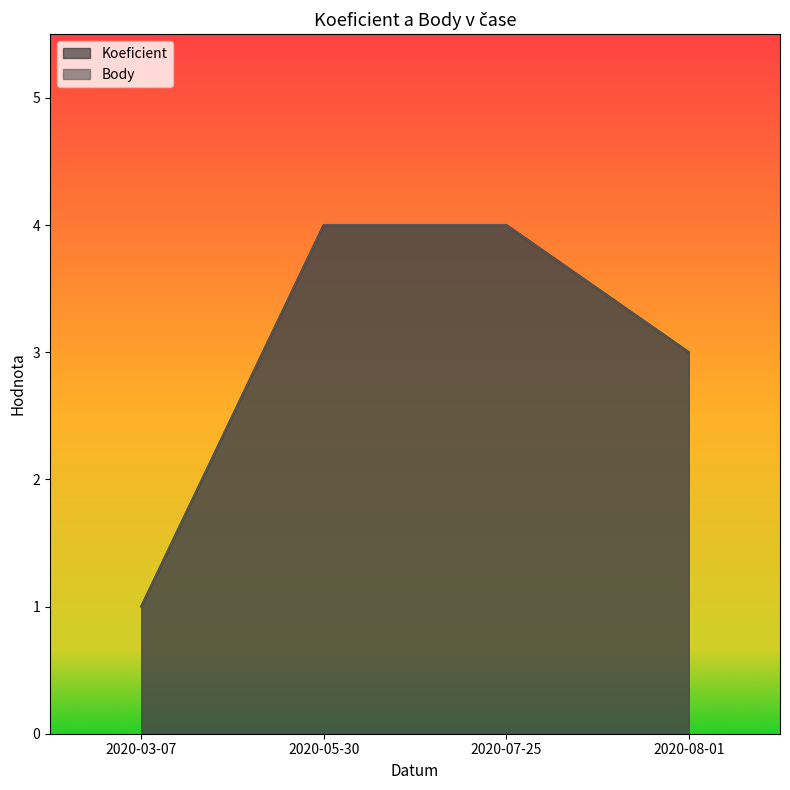

What are all the series names shown in the legend?

Koeficient, Body